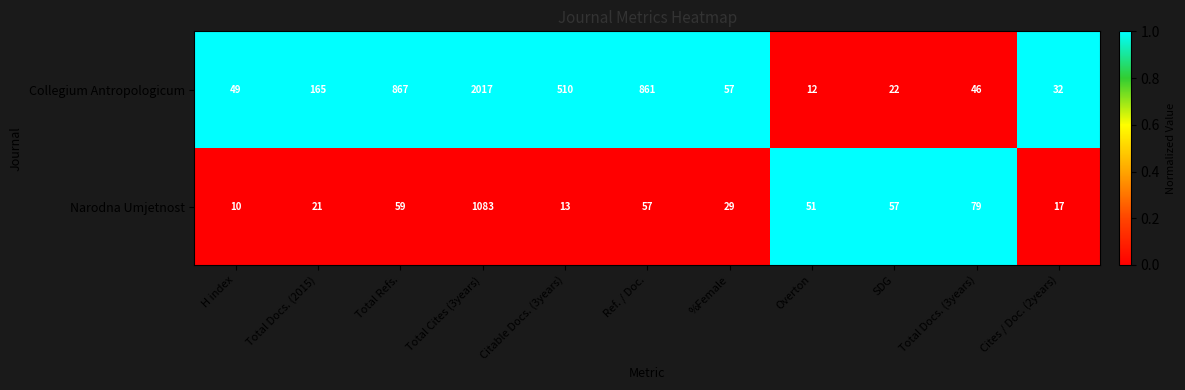

What is the difference between the second highest and second lowest values in the Collegium Antropologicum series?

845